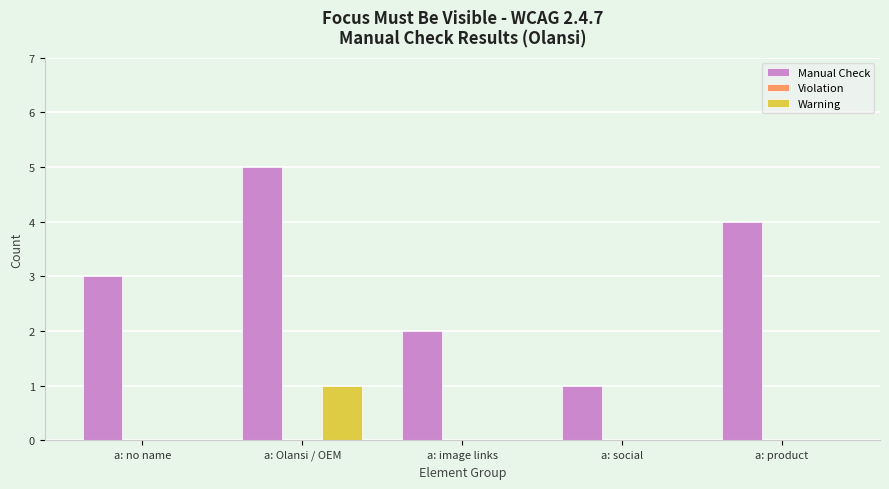

Which series changed the most between a: no name and a: Olansi / OEM?

Manual Check